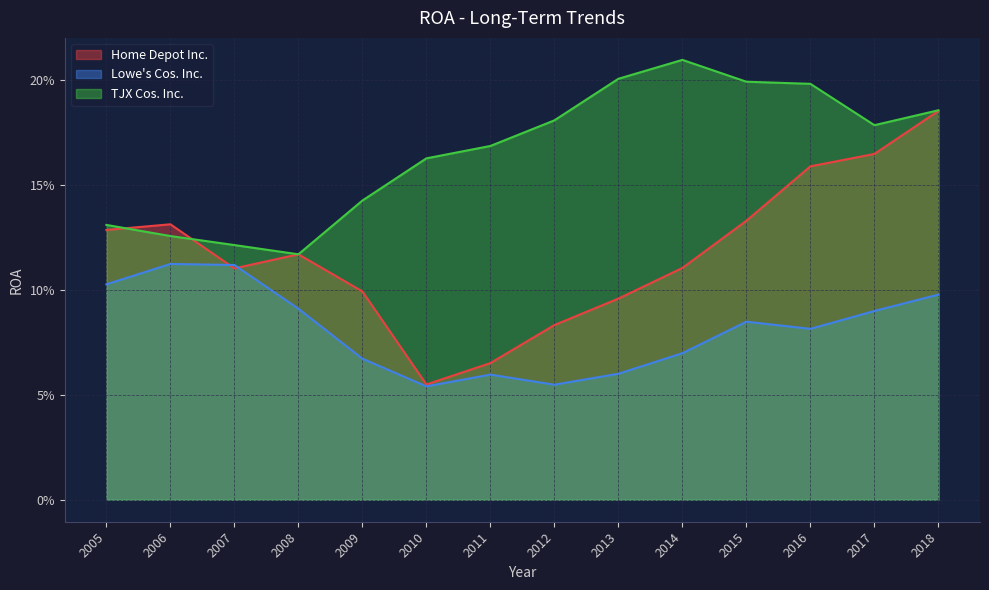

Which series has the largest range (max minus min)?

Home Depot Inc.